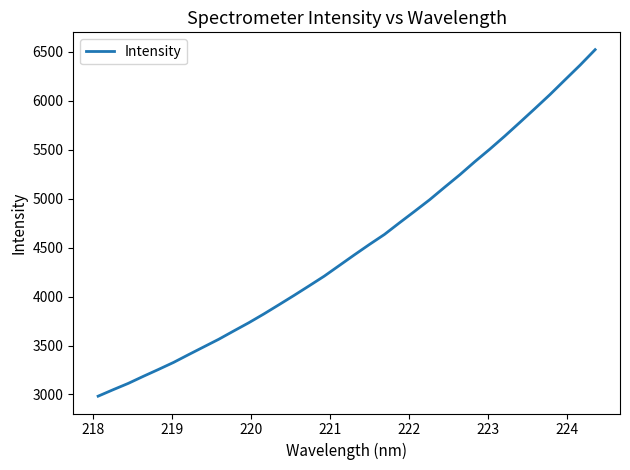

How many lines are shown in the chart?

1